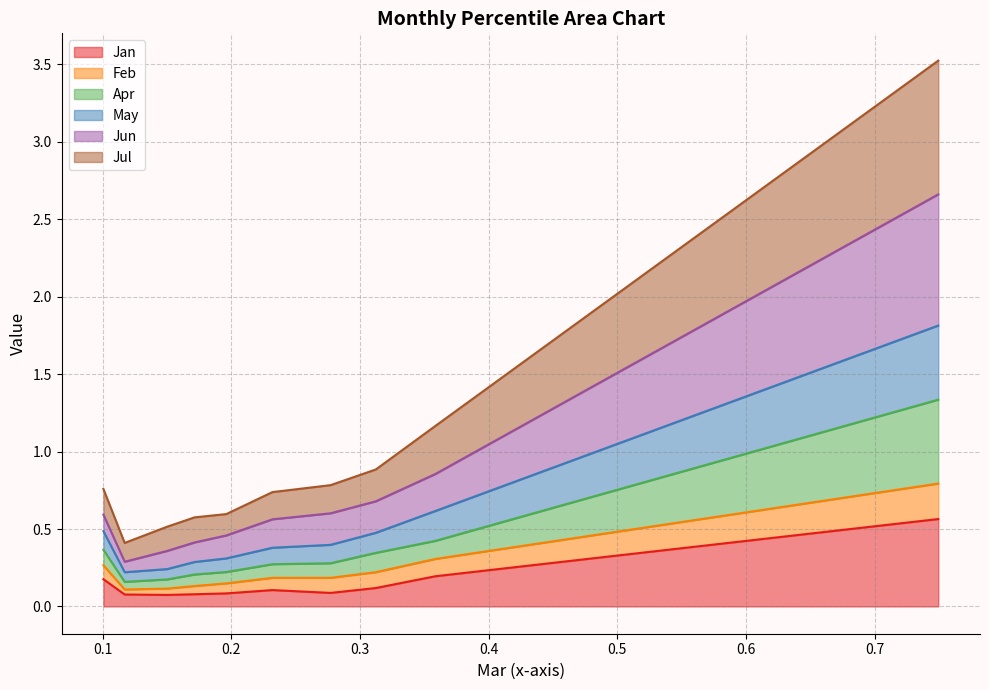

What is the maximum value for Jan?

0.6